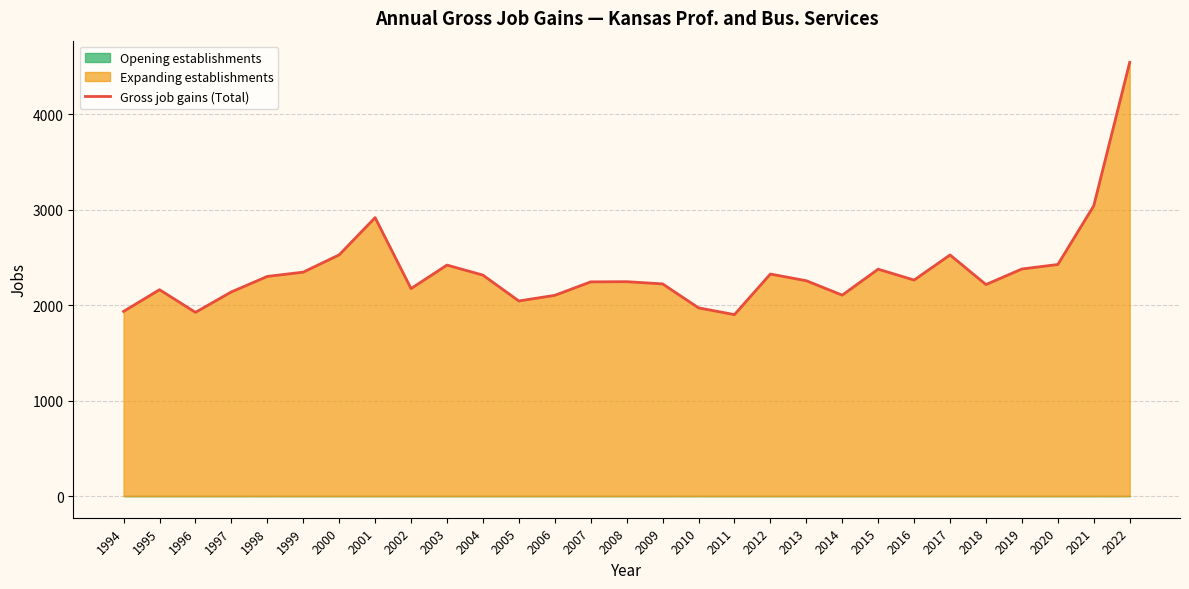

Rank the categories by value from highest to lowest.

2022, 2021, 2001, 2000, 2017, 2020, 2003, 2019, 2015, 1999, 2012, 2004, 1998, 2016, 2013, 2008, 2007, 2009, 2018, 2002, 1995, 1997, 2014, 2006, 2005, 2010, 1994, 1996, 2011